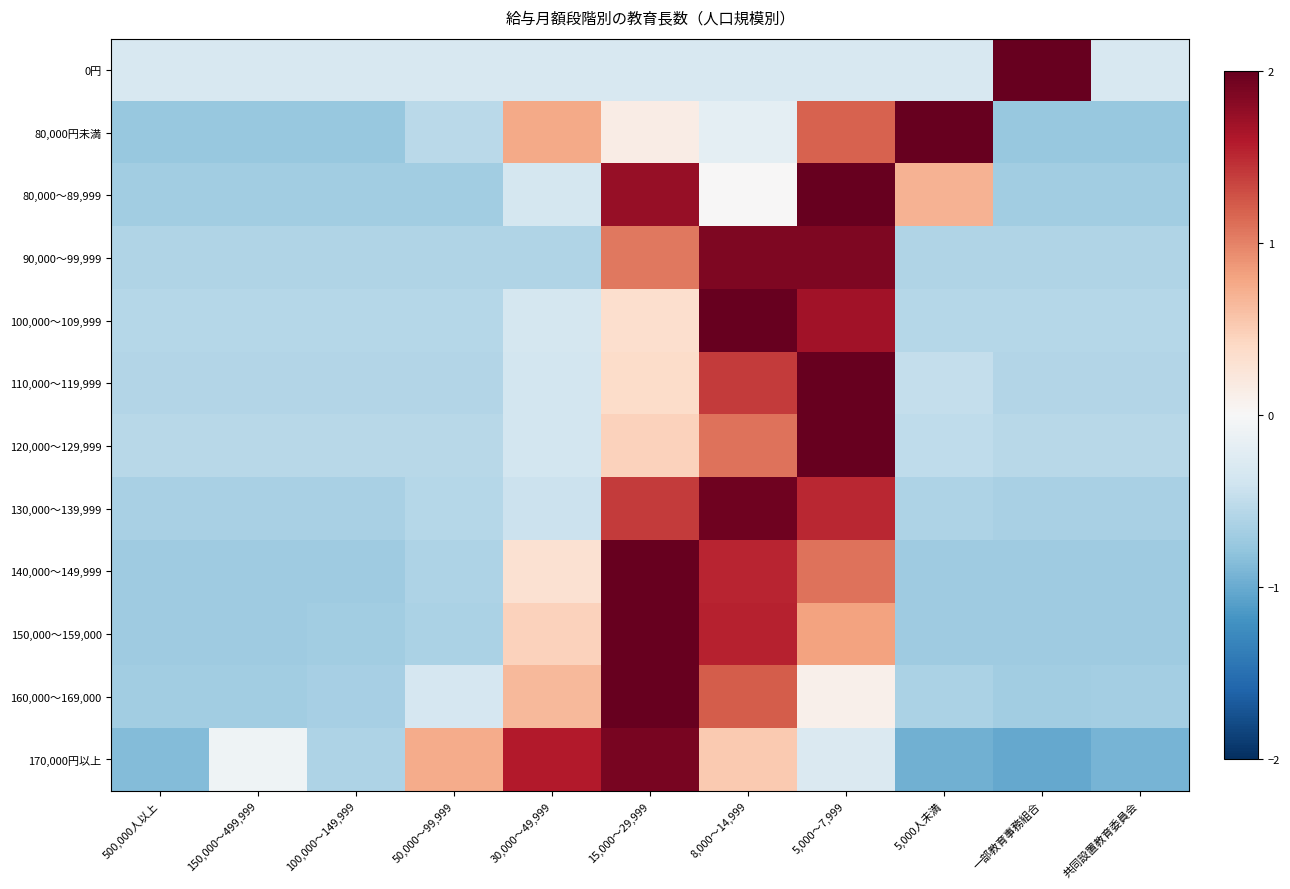

What is the total value across all series at 8,000～14,999?

13.0